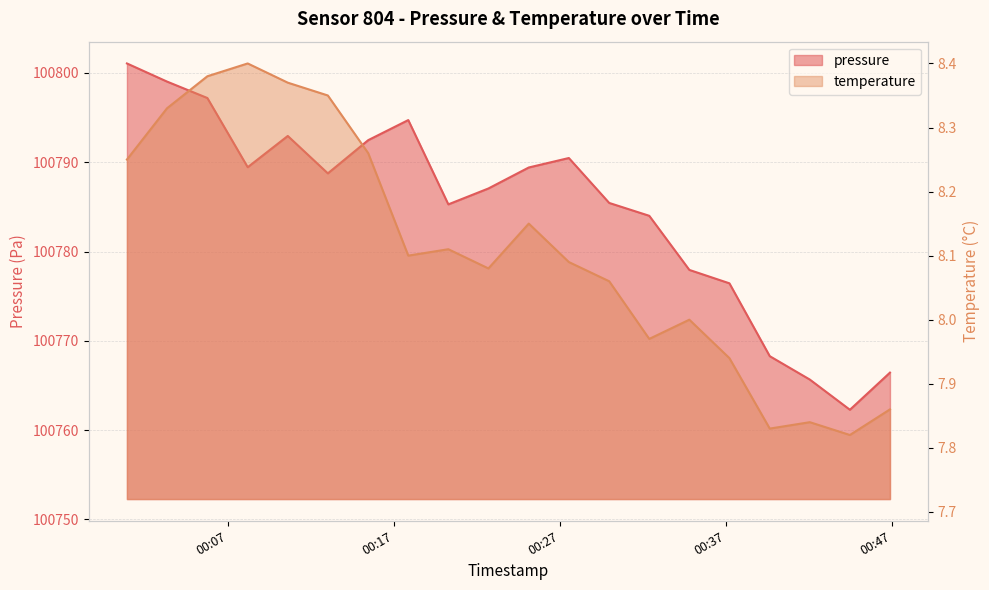

Is it true that pressure equals 135555.0 at 2024-03-22T00:15:26?

False